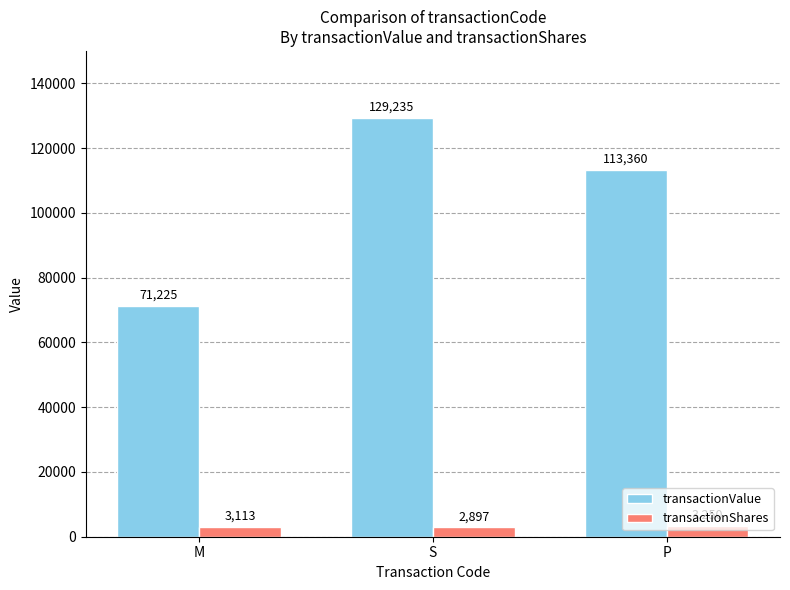

What are all the series names shown in the legend?

transactionValue, transactionShares